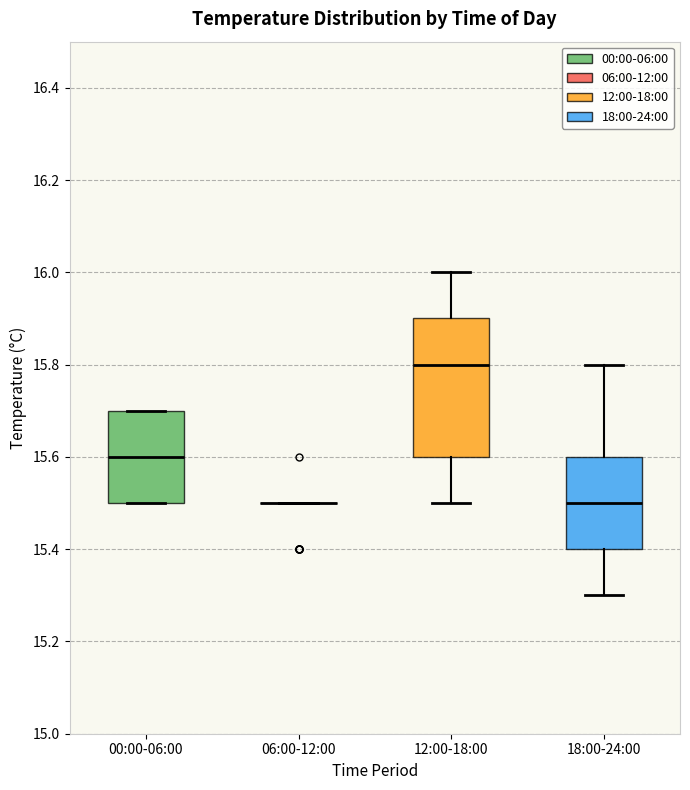

Which box is the tallest, from its lower edge to its upper edge?

12:00-18:00